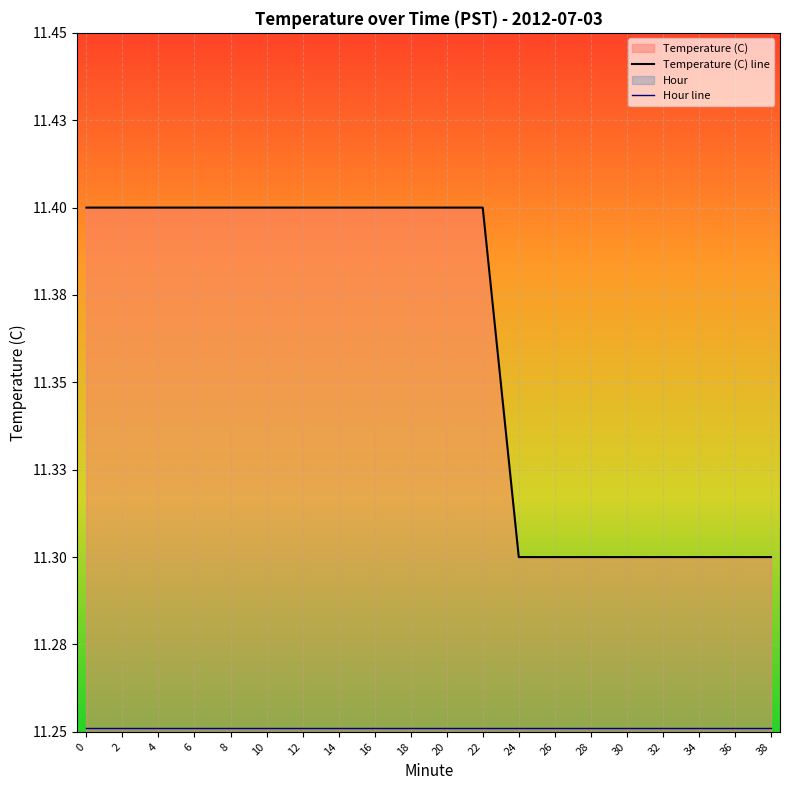

Read the Temperature (C) line value at 22.

11.4